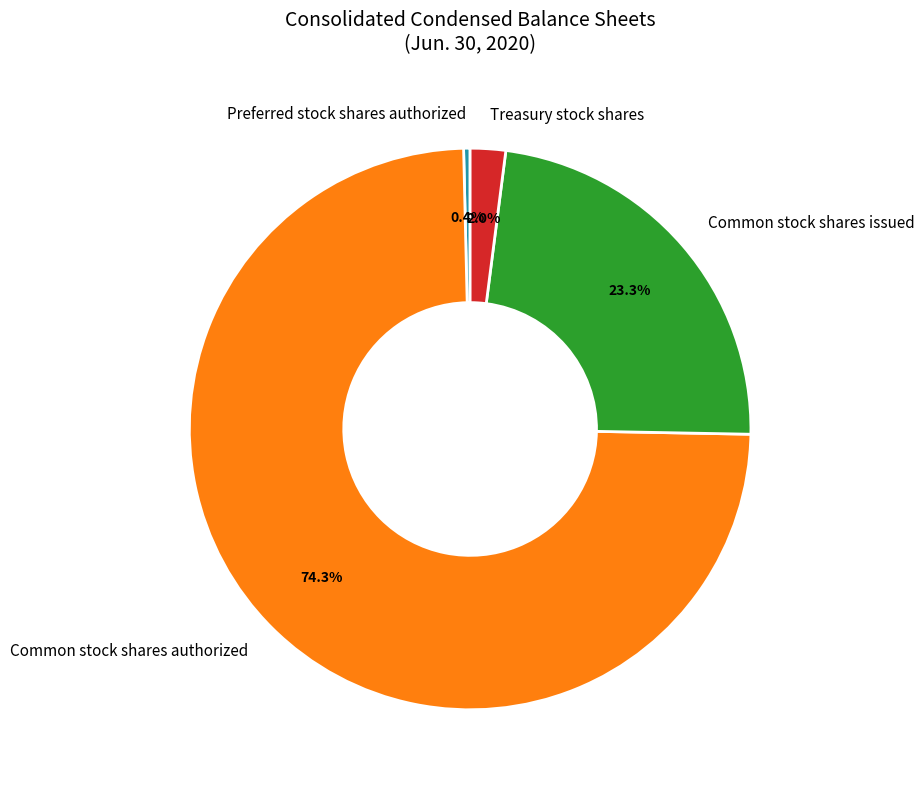

What percentage is the Common stock shares authorized slice, to the nearest percent?

74%